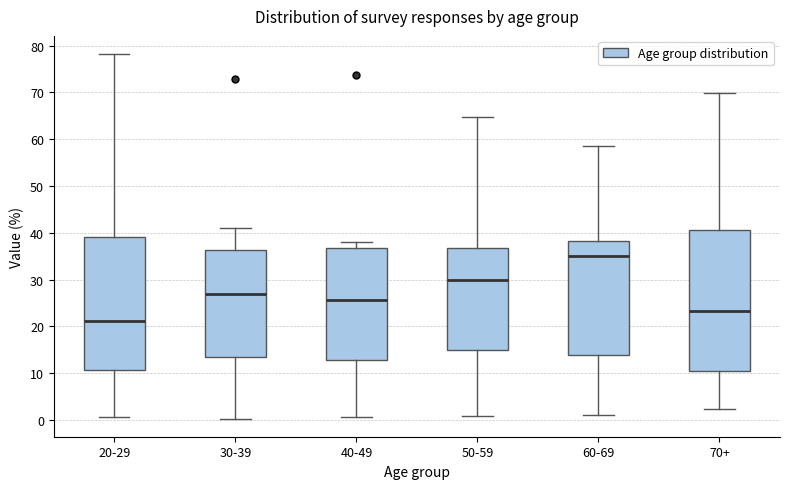

Reading left to right, read every box against the y-axis: the position of its median line, the range the box covers, and the ends of its whiskers. The values are not printed on the chart, so give them approximately, as read against the axis.

20-29: median 21, box 11 to 39, whiskers 1 to 78
30-39: median 27, box 14 to 36, whiskers 0 to 41
40-49: median 26, box 13 to 37, whiskers 1 to 38
50-59: median 30, box 15 to 37, whiskers 1 to 65
60-69: median 35, box 14 to 38, whiskers 1 to 59
70+: median 23, box 11 to 41, whiskers 2 to 70